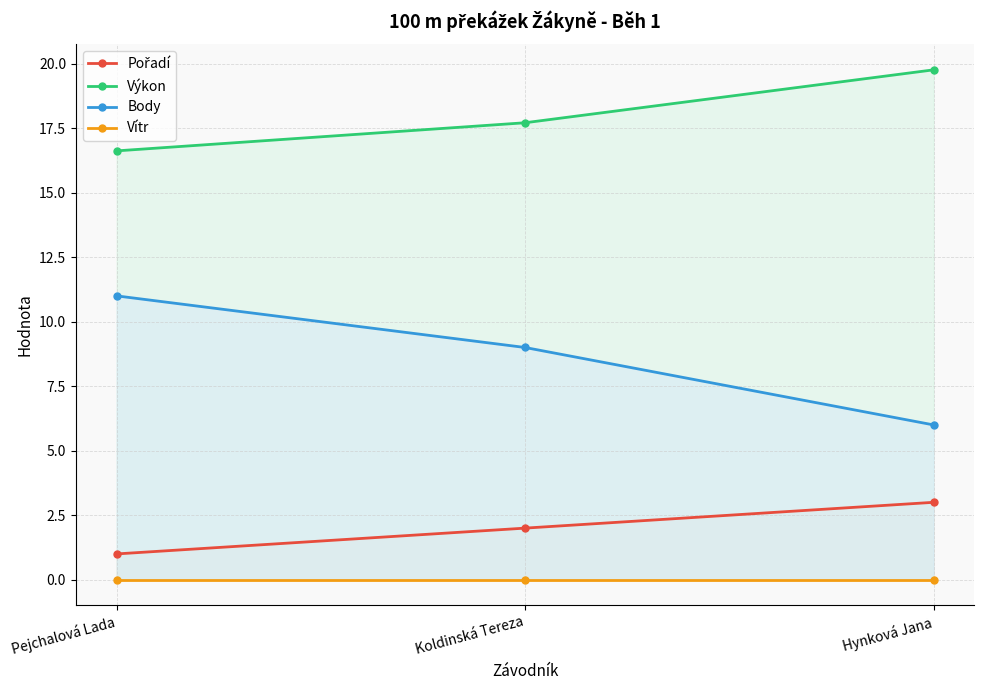

How many Body values are between 6 and 11?

3